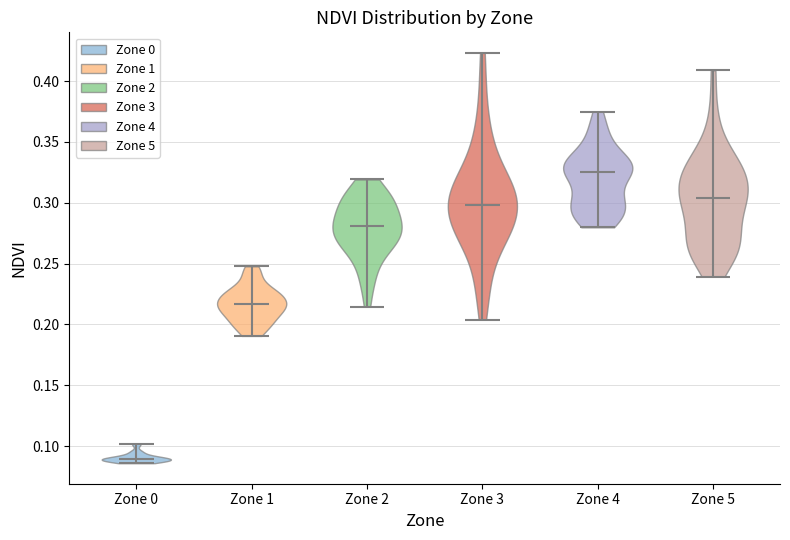

Where does the median line of the violin for Zone 1 sit on the y-axis? The values are not printed on the chart, so give them approximately, as read against the axis.

0.215